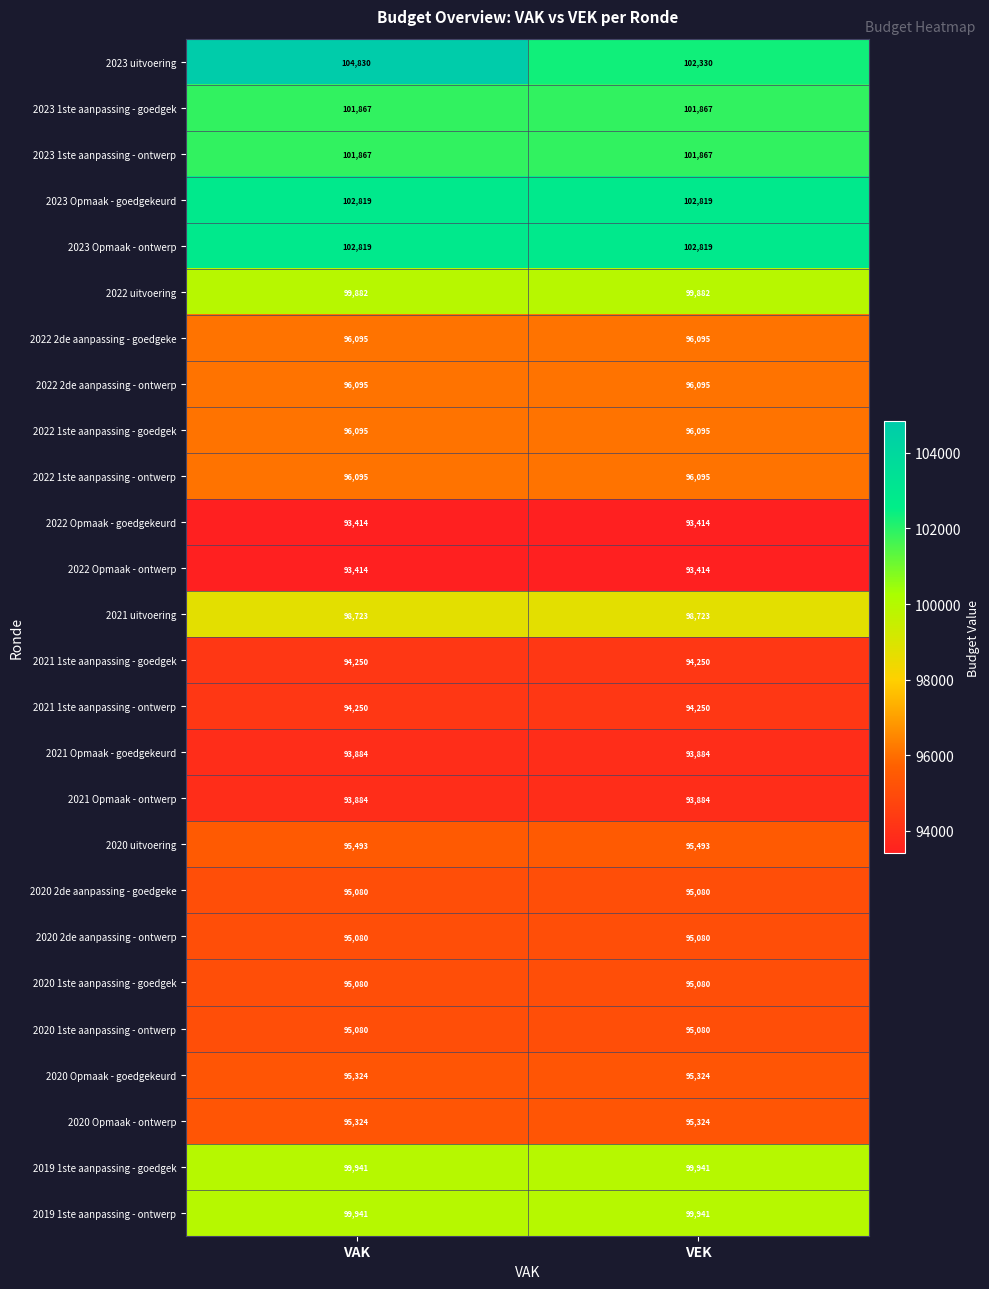

The value of 2021 Opmaak - goedgekeurd at VEK is 93884. True or false?

True